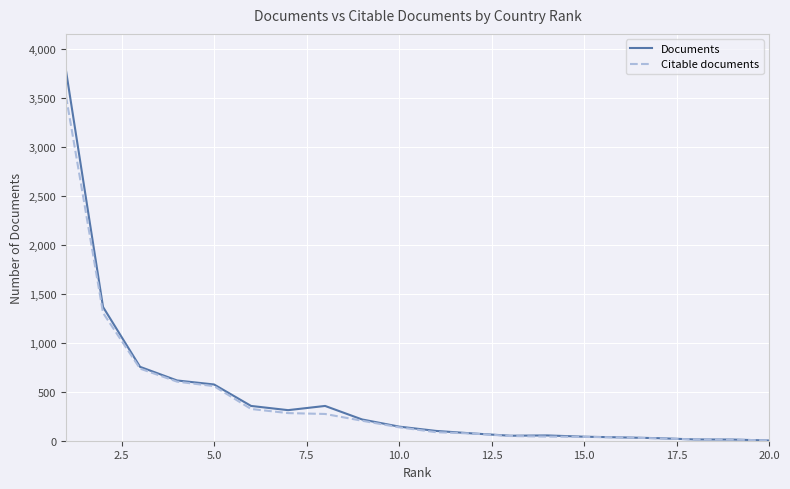

How many lines are shown in the chart?

2